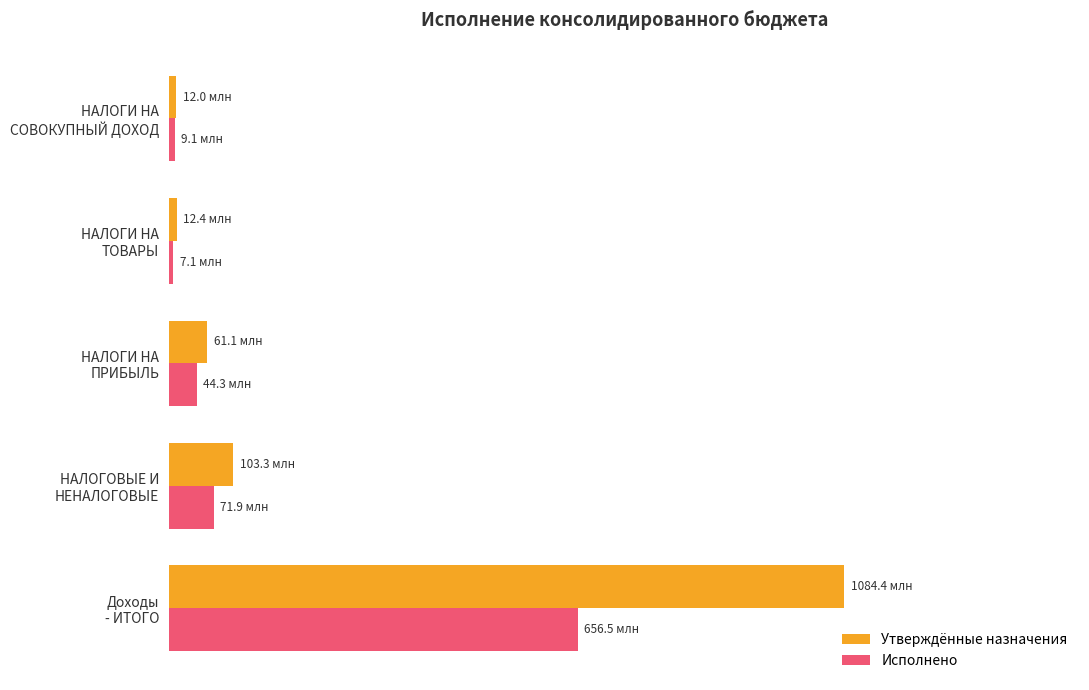

What are all the series names shown in the legend?

Утверждённые назначения, Исполнено